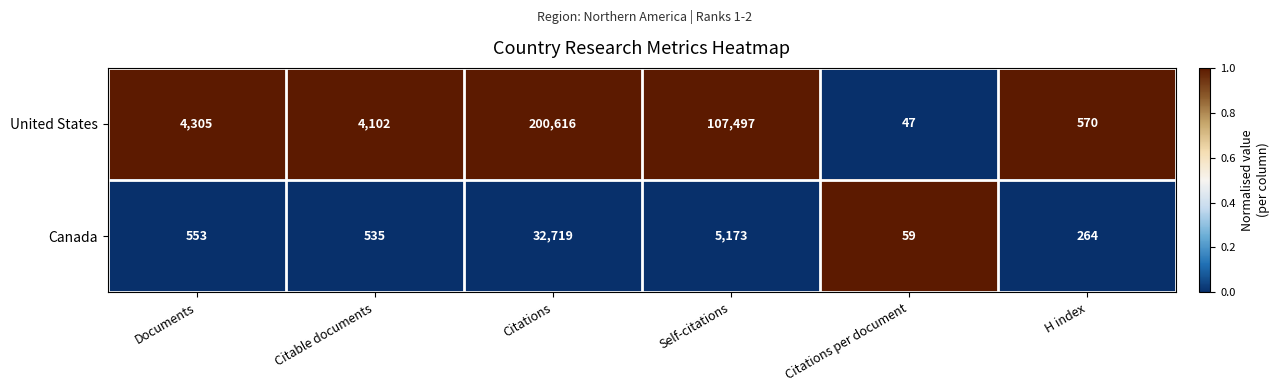

Rank the series by their maximum value, from lowest to highest.

Canada, United States